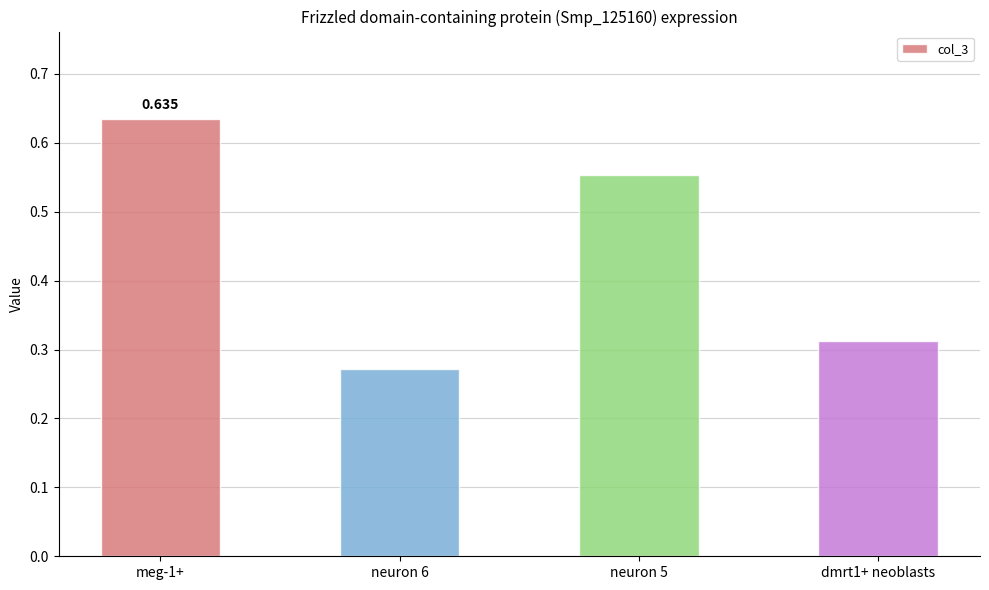

What is the difference between the second highest and second lowest values?

0.2